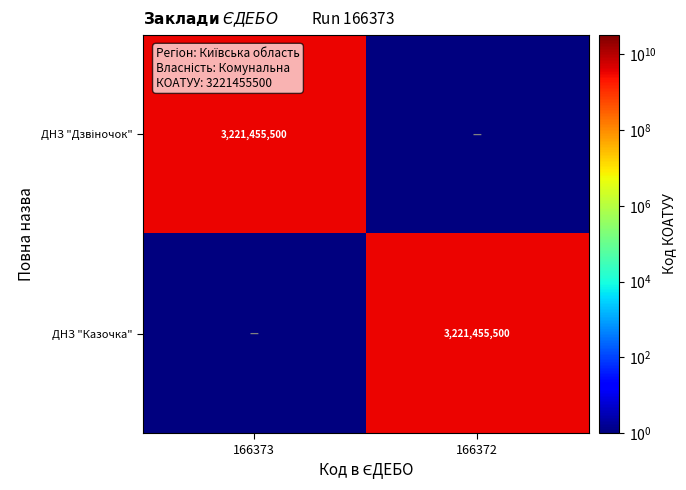

Count the number of data series in this chart.

2